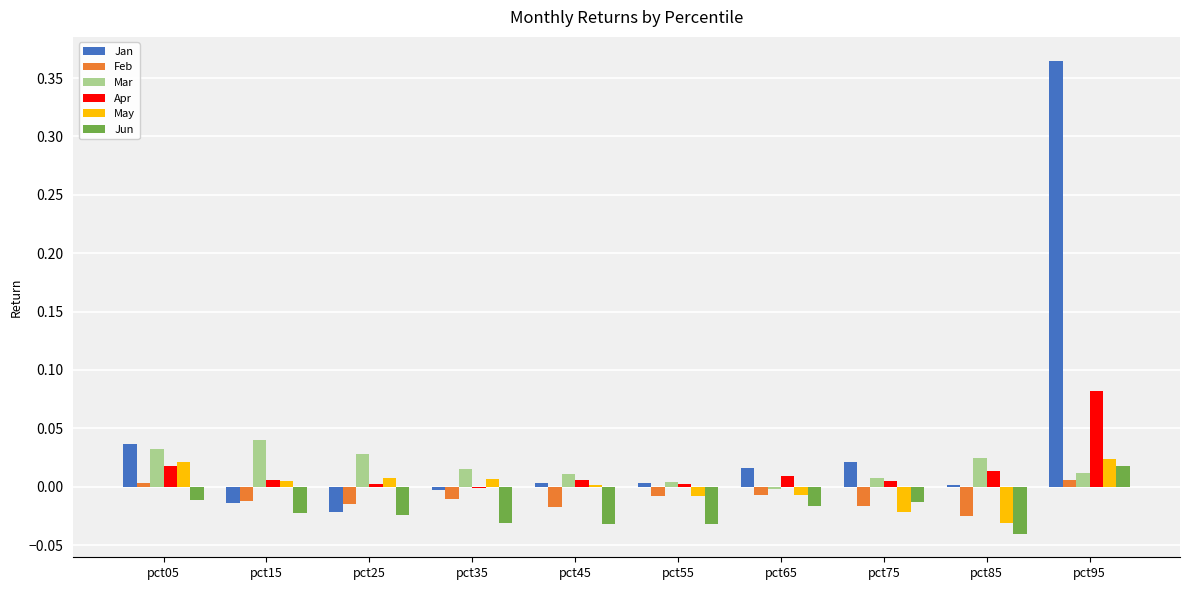

Which series has the largest total across all categories?

Jan